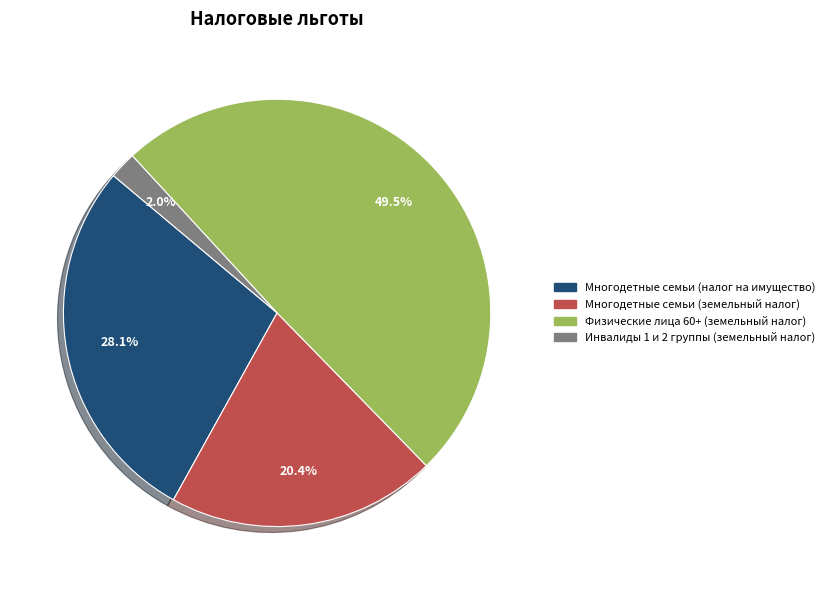

Does Многодетные семьи (земельный налог) account for over 50% of the chart?

No